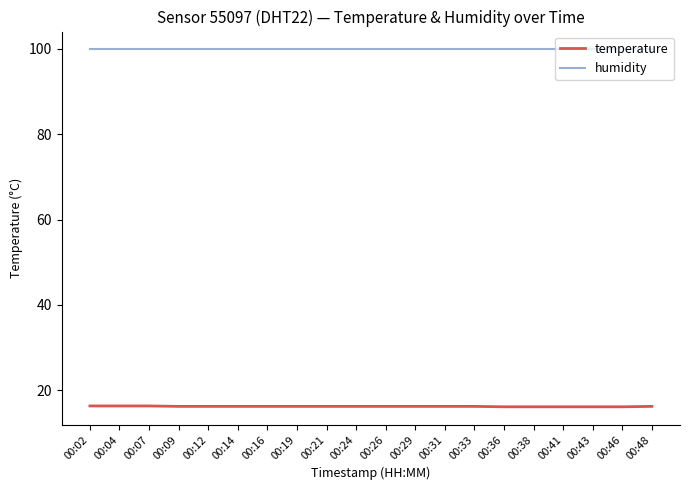

Is the value of temperature at 00:29 greater than the value of humidity at 00:26?

No